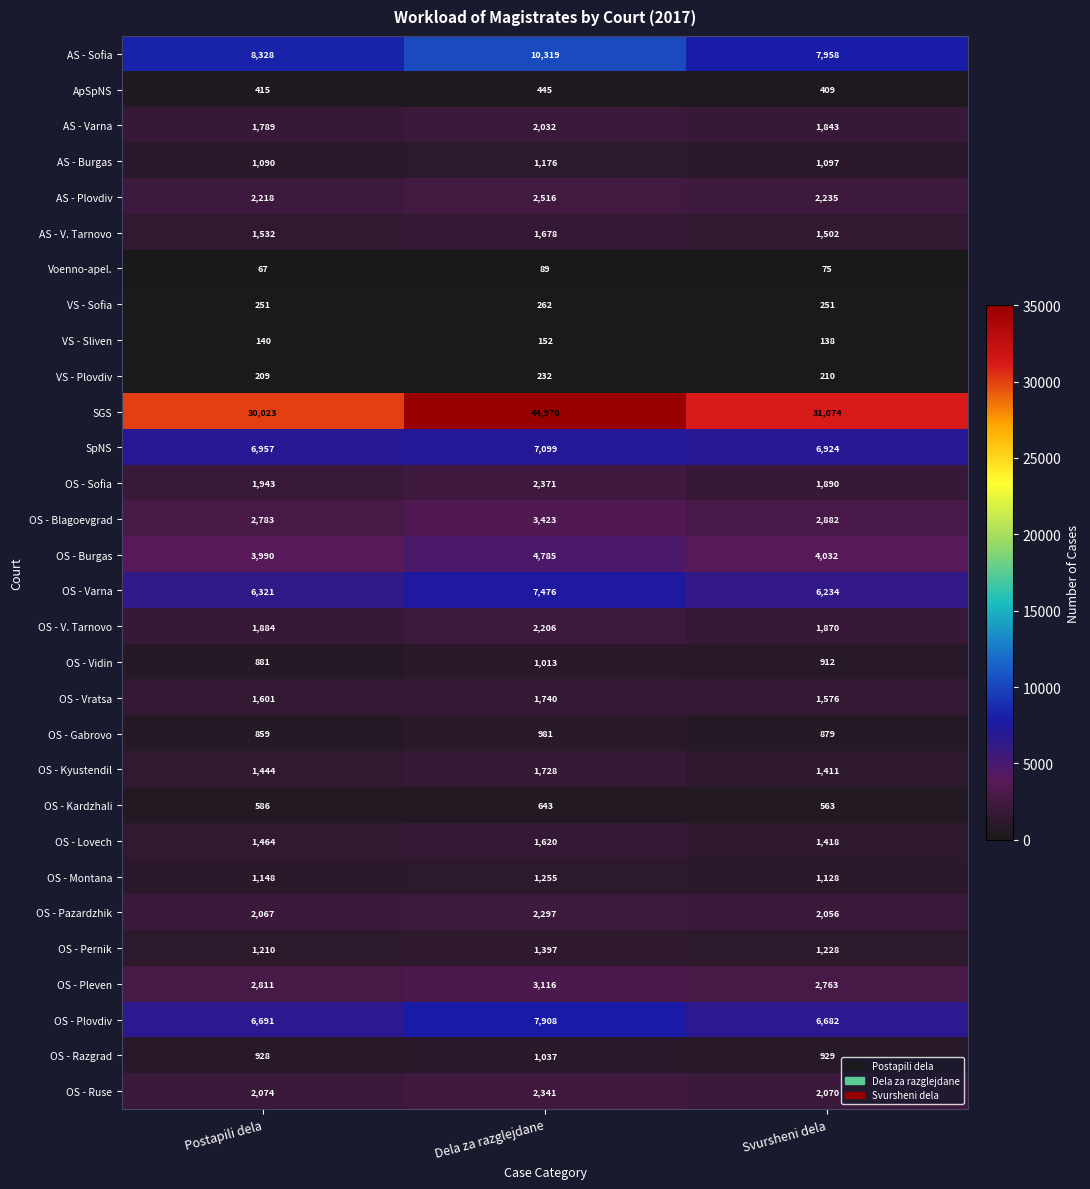

Which label corresponds to the largest value in the chart?

Dela za razglejdane